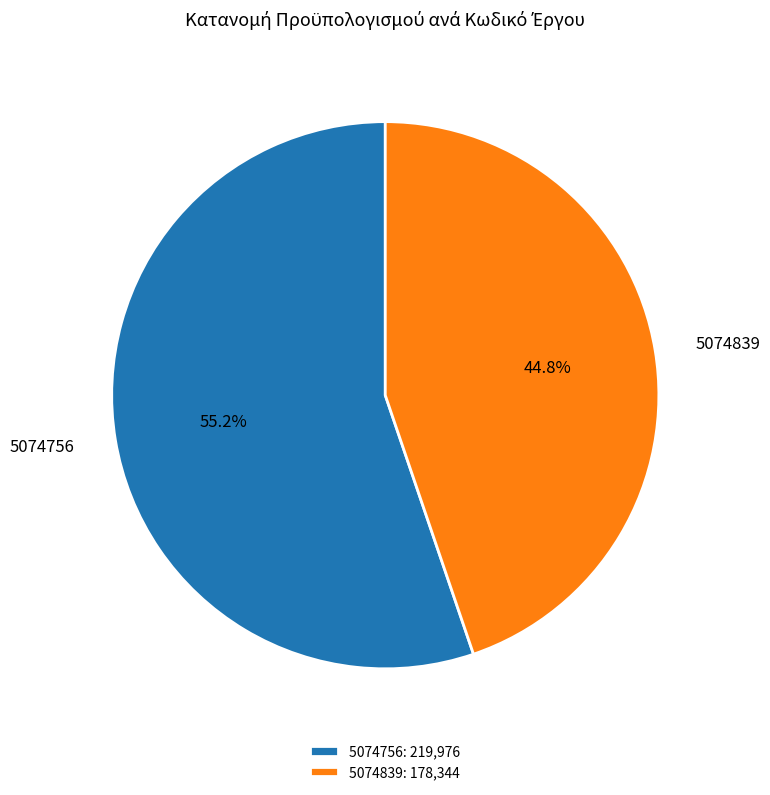

What is the ratio of the value at 5074839 to the value at 5074756?

0.8